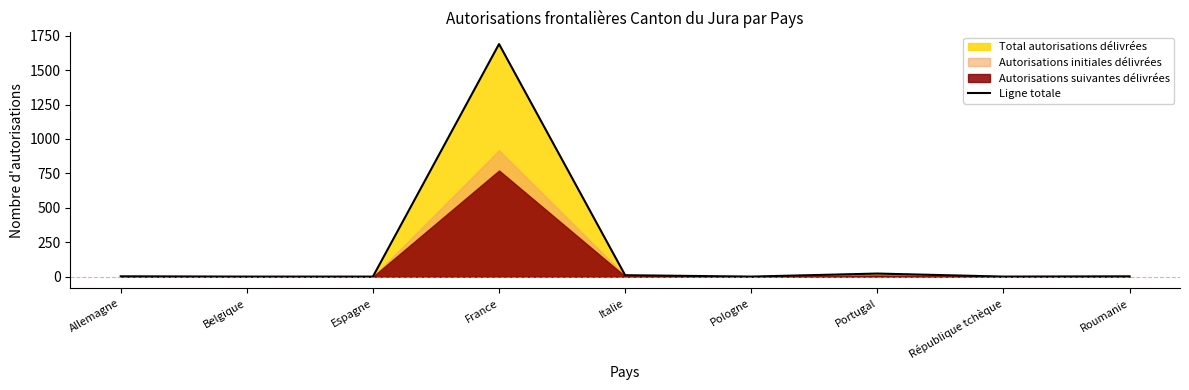

Rank the categories by value from highest to lowest.

France, Portugal, Italie, Allemagne, Roumanie, Belgique, Espagne, Pologne, République tchèque